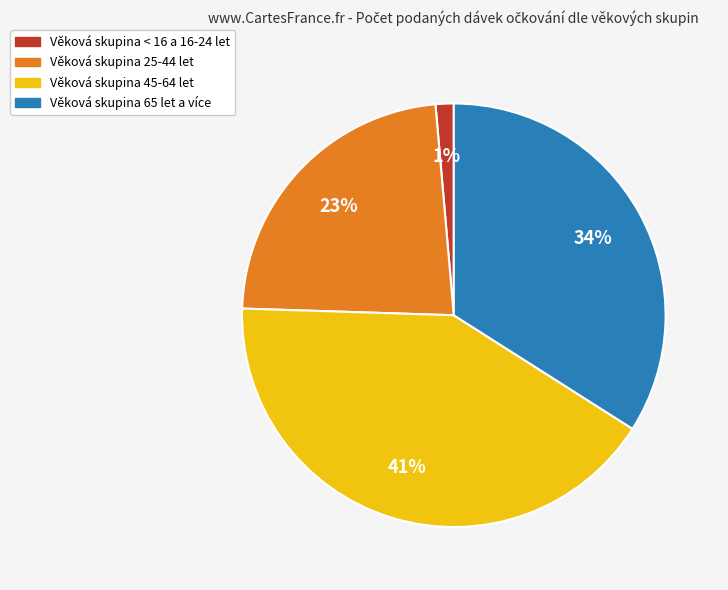

How many slices are in this pie chart?

4